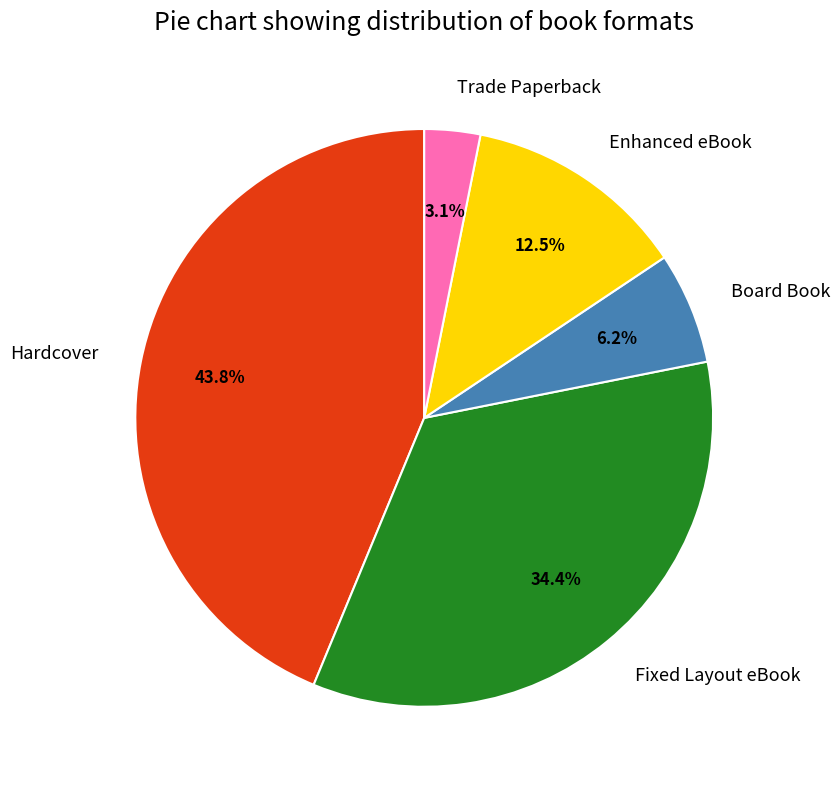

Is Hardcover the majority of the pie?

No